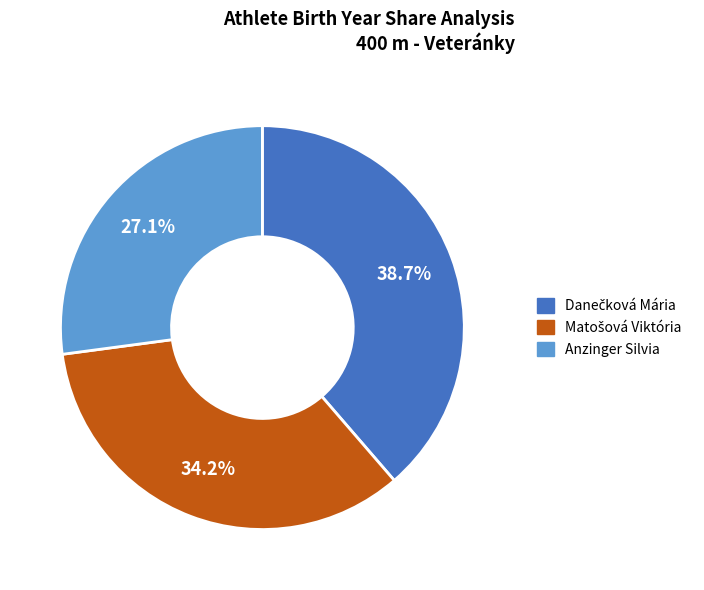

What percentage is the Anzinger Silvia slice, to the nearest percent?

27%